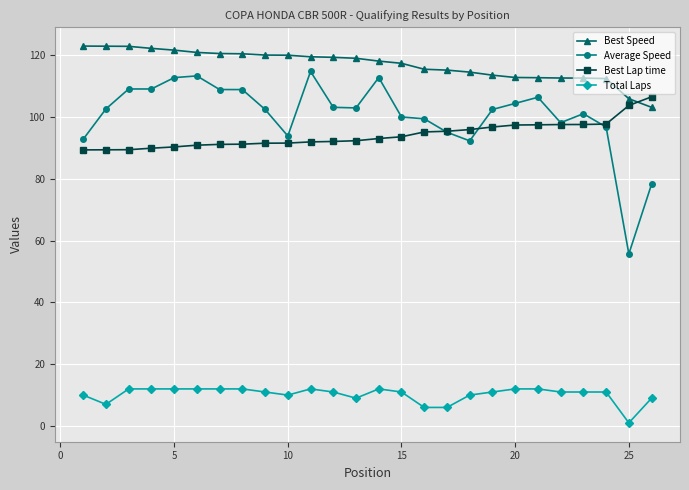

How many lines are shown in the chart?

4